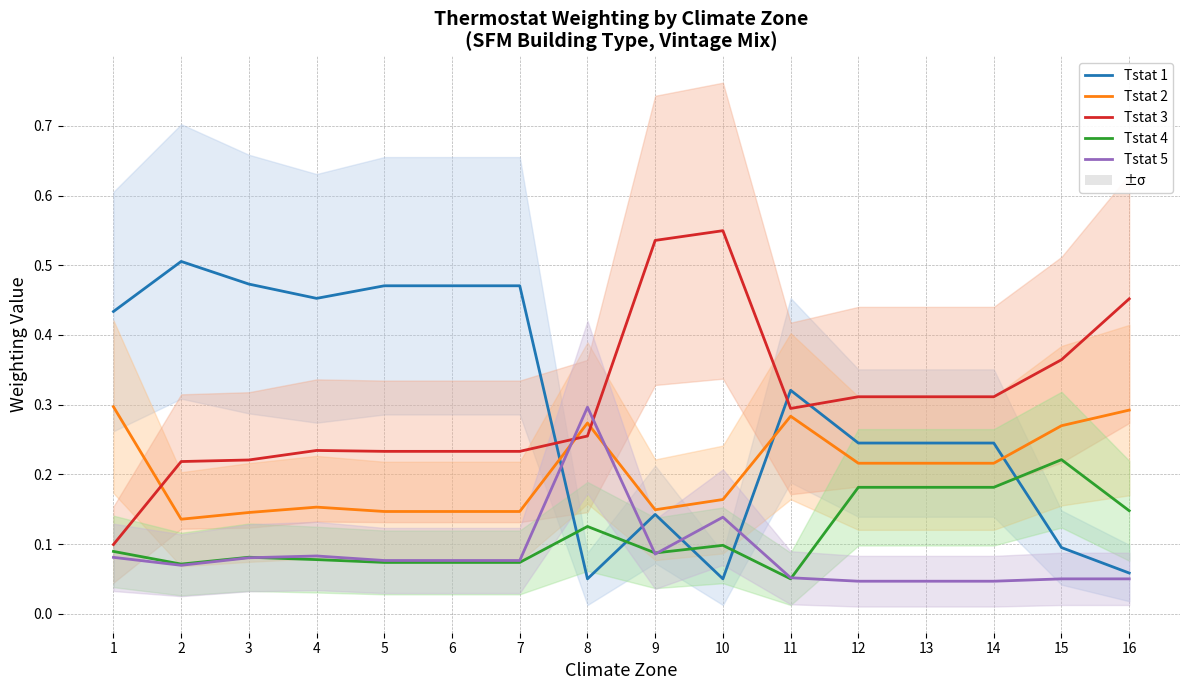

Rank the series by their maximum value, from lowest to highest.

Tstat 4, Tstat 5, Tstat 2, Tstat 1, Tstat 3